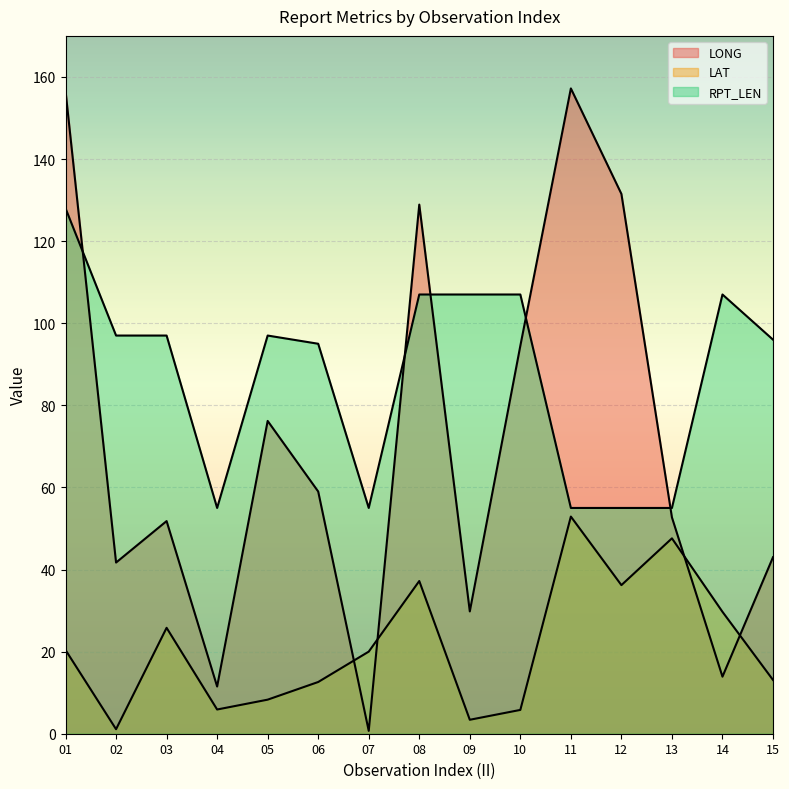

What is the minimum value shown in the chart?

0.7